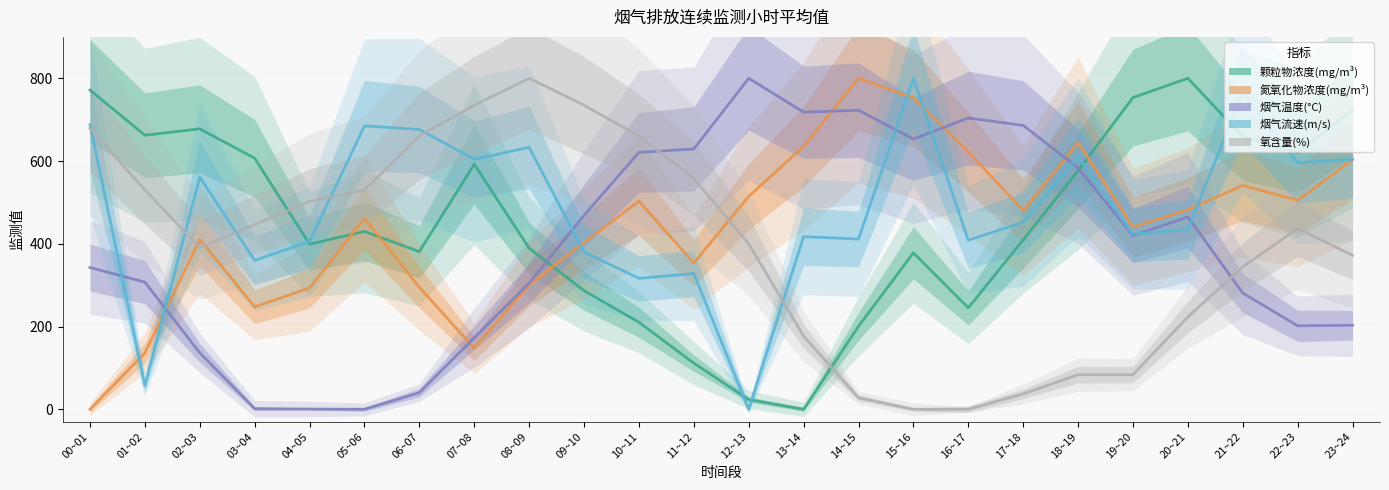

Reading left to right, extract all data points from this chart.

颗粒物浓度(mg/m³): 771.5	662.3	677.8	606.9	399.1	429.8	381.0	592.3	389.4	286.6	210.4	111.6	23.6	0.0	200.7	378.1	245.1	409.7	576.6	753.4	800.0	658.8	620.6	723.3
氮氧化物浓度(mg/m³): 0.0	136.2	410.4	247.8	293.1	461.5	295.0	147.5	300.7	402.8	503.1	353.7	514.4	635.5	800.0	752.7	622.2	480.4	644.9	440.7	482.3	540.9	505.0	603.3
烟气温度(°C): 342.7	307.3	136.6	1.5	0.7	0.0	40.2	173.1	304.7	468.7	620.9	629.1	800.0	718.1	722.8	653.2	704.0	686.1	583.4	419.4	465.0	281.0	201.8	203.2
烟气流速(m/s): 687.8	57.6	561.2	359.7	405.8	684.9	676.3	604.3	633.1	379.9	316.5	328.1	0.0	417.3	411.5	800.0	408.6	451.8	610.1	423.0	434.5	765.5	595.7	604.3
氧含量(%): 679.1	530.2	390.7	446.5	502.3	530.2	660.5	734.9	800.0	734.9	660.5	558.1	400.0	176.7	27.9	0.0	0.0	37.2	83.7	83.7	223.3	344.2	437.2	372.1